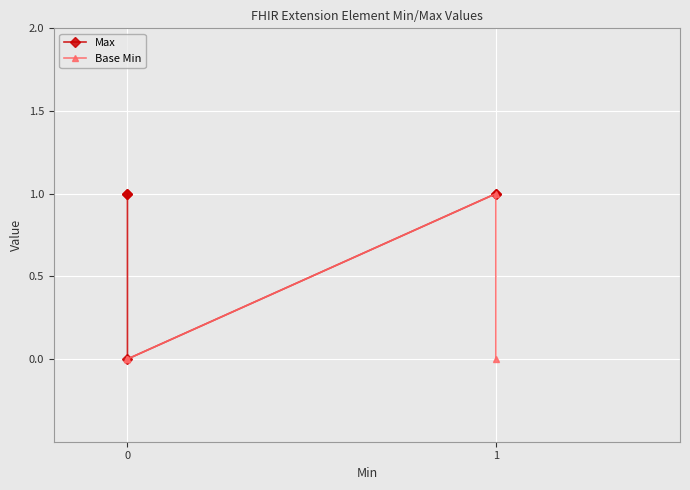

Rank the series by their maximum value, from highest to lowest.

Max, Base Min